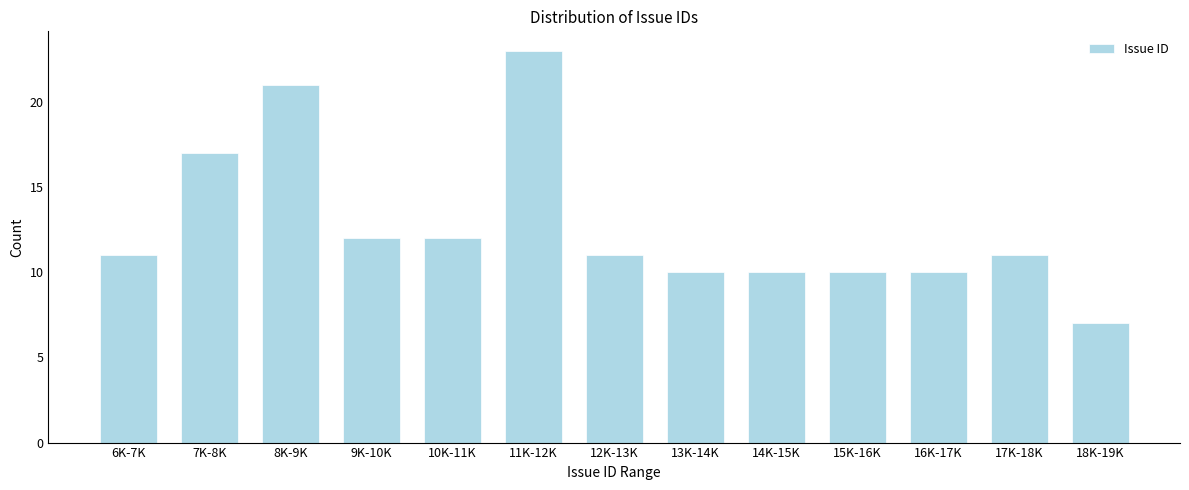

Reading right to left, extract all data points from this chart.

7	11	10	10	10	10	11	23	12	12	21	17	11